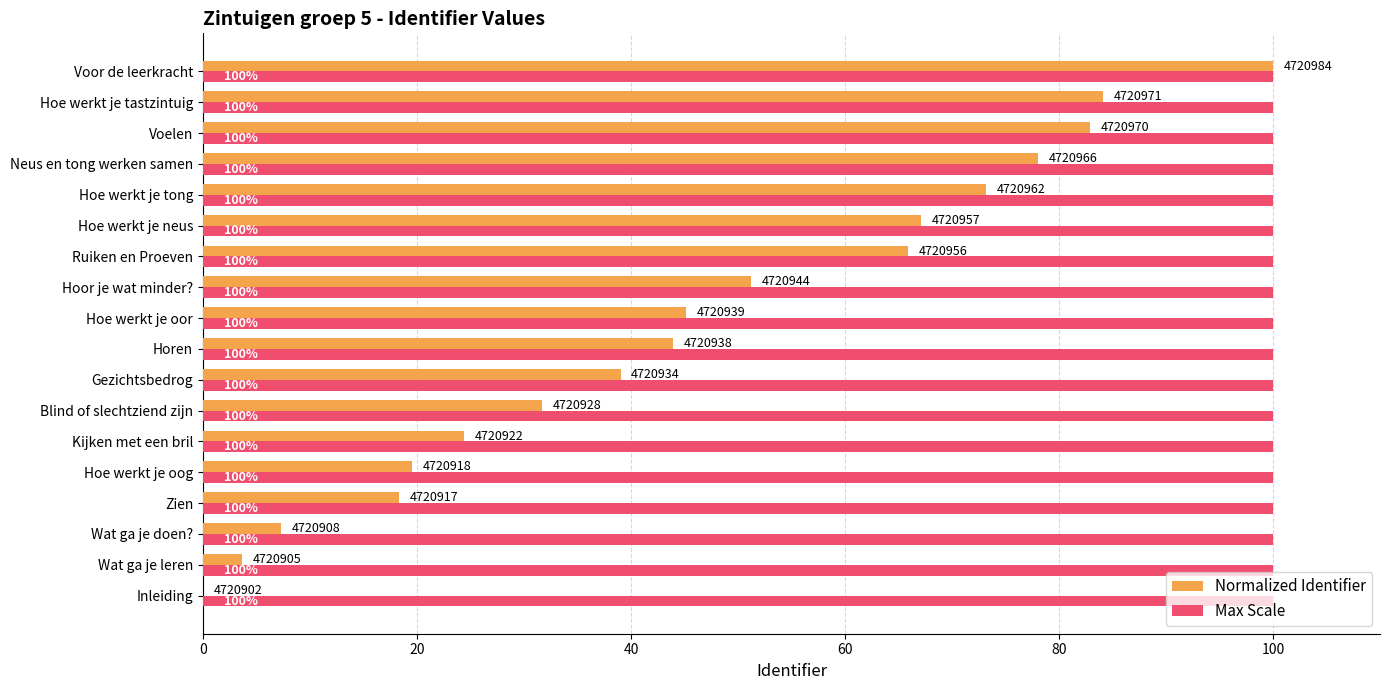

The Max Scale series shows 100.0 at Hoe werkt je tong. True or false?

True